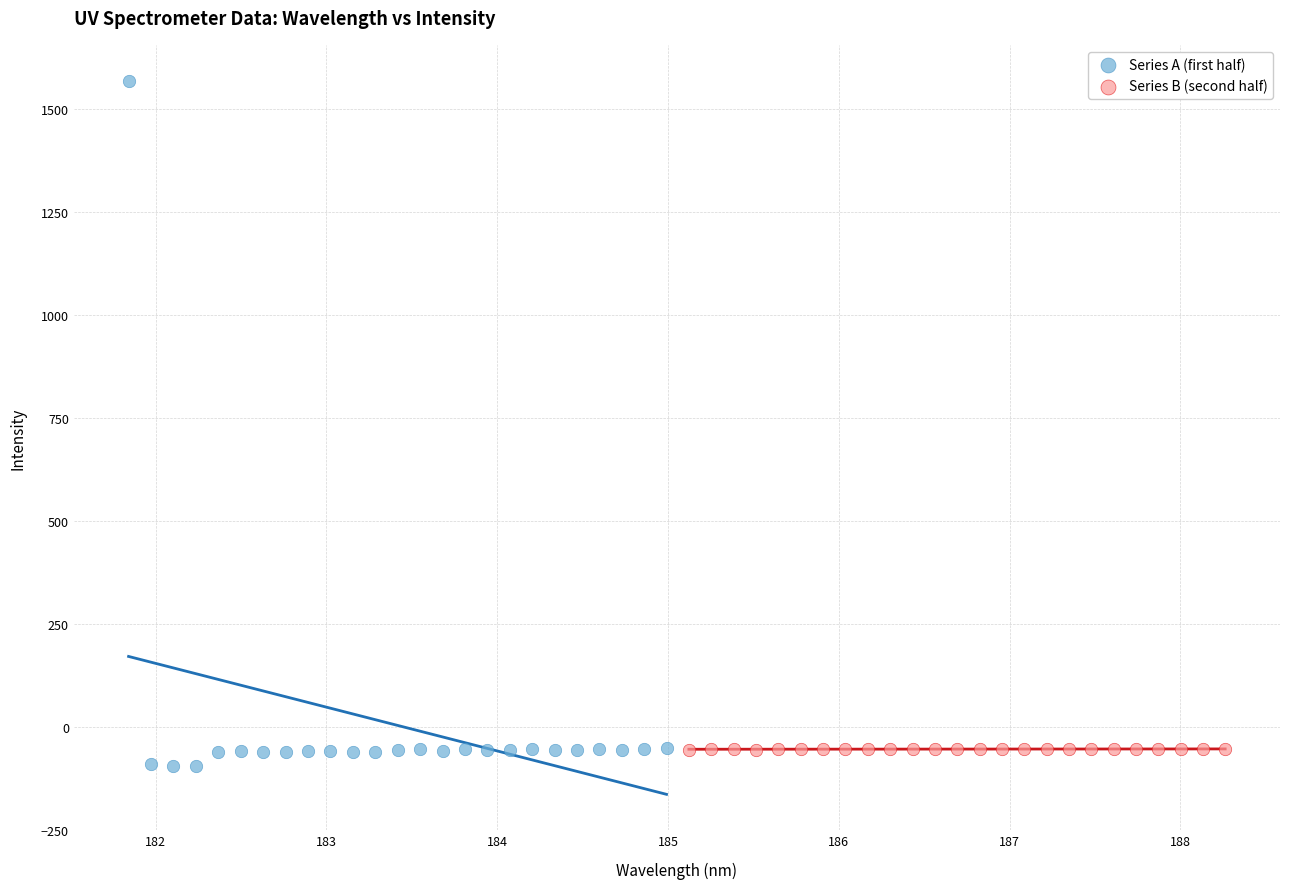

Which series reaches the maximum Y coordinate?

Series A (first half)